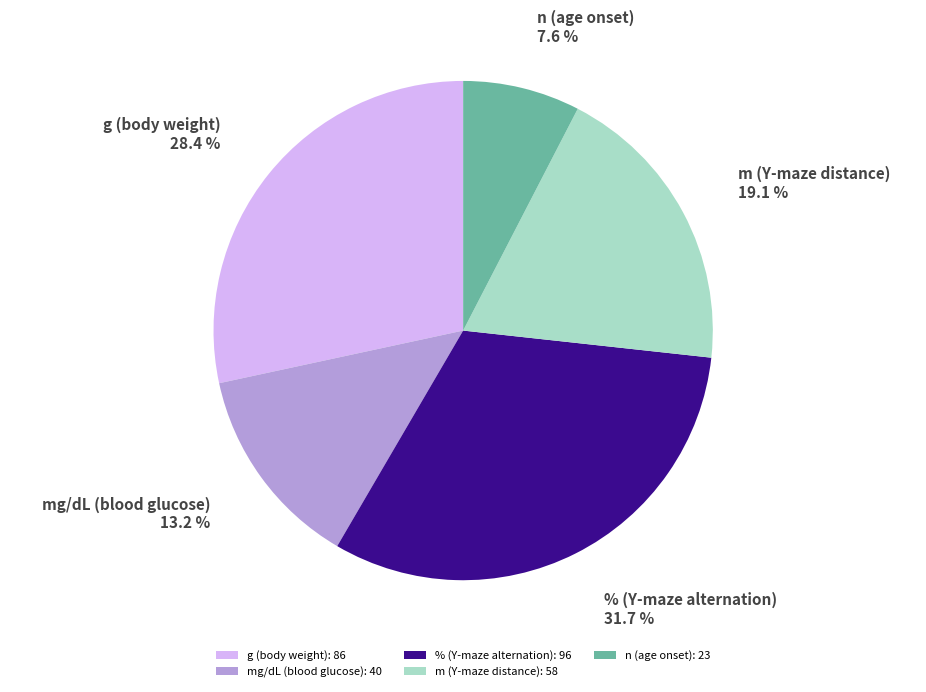

Count the number of slices in the pie.

5